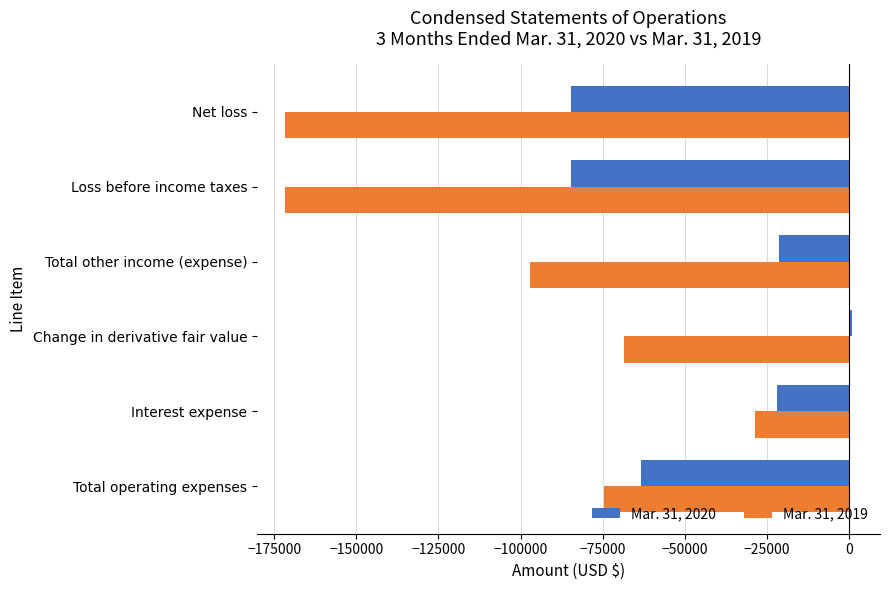

The Mar. 31, 2020 series shows -35943 at Net loss. True or false?

False